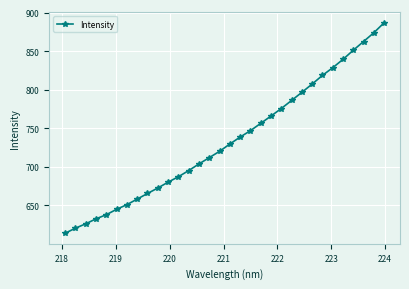

Is this an area chart (filled region under the line)?

No